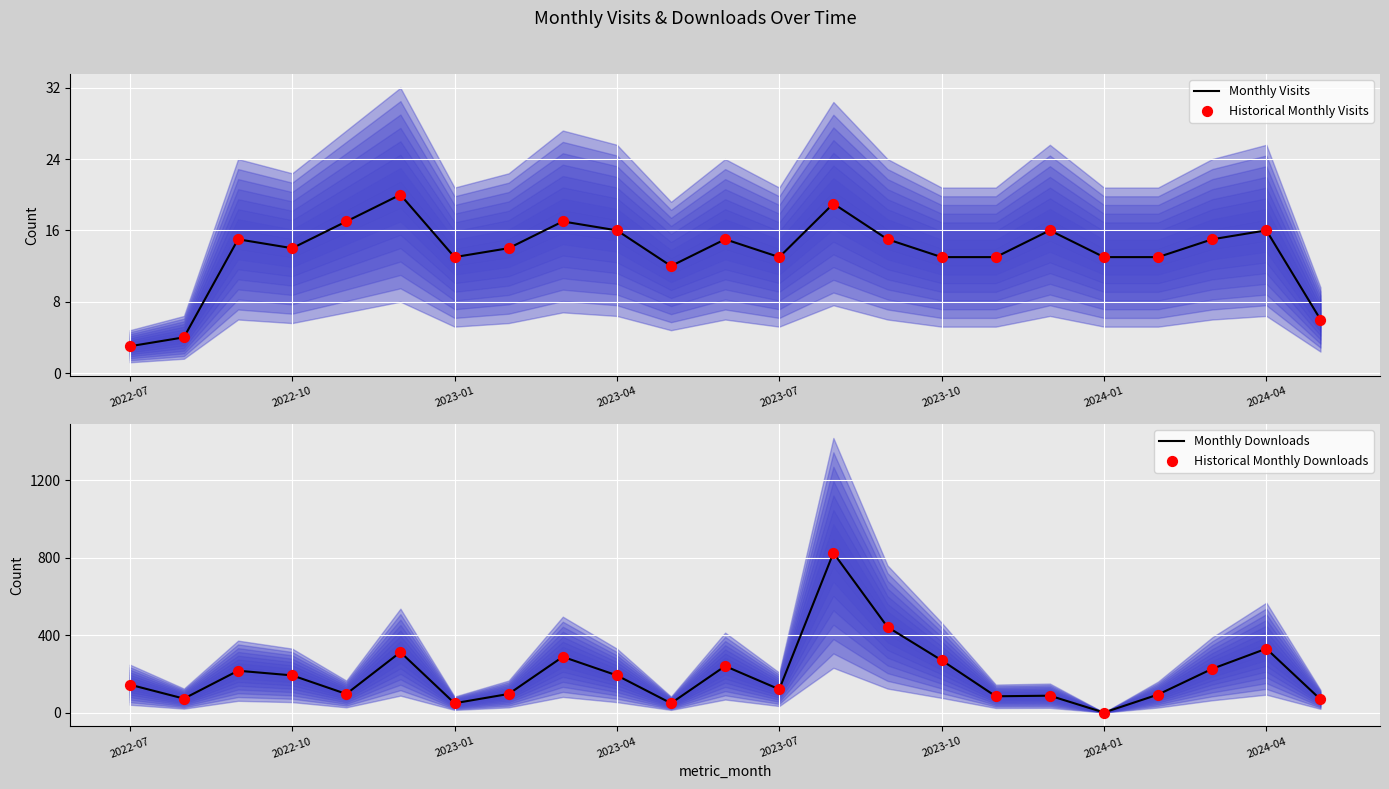

Which series has the largest Y range (max minus min)?

Monthly Downloads